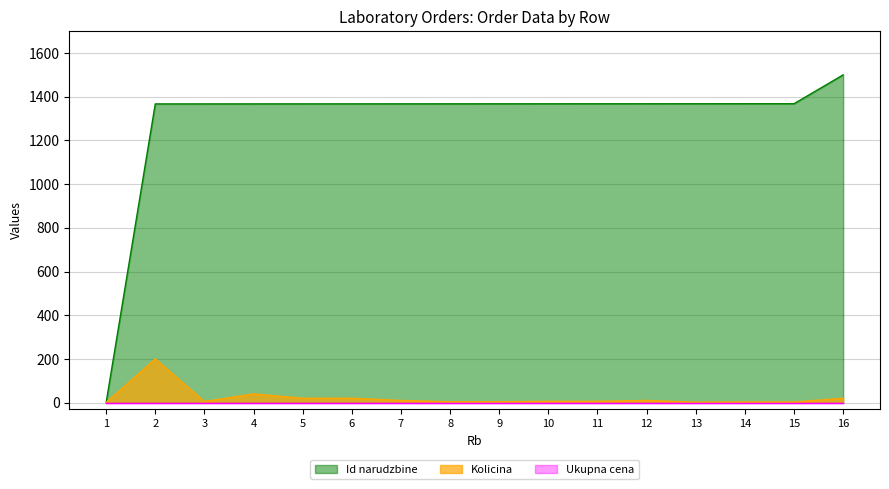

Between 9 and 15, which is larger?

15